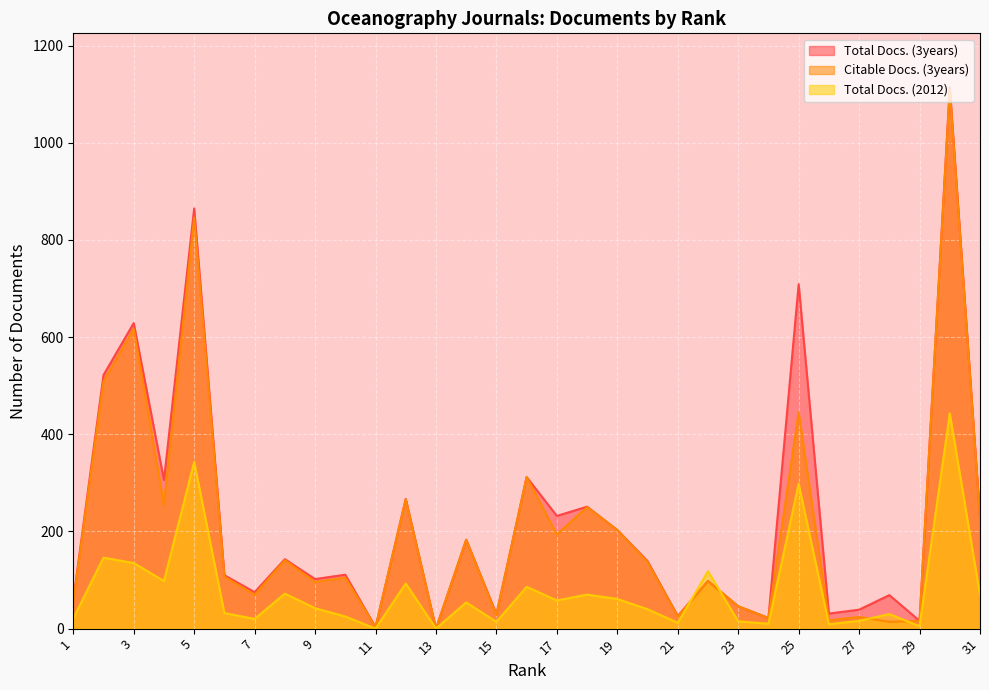

At which category is the sum across all series the highest?

30